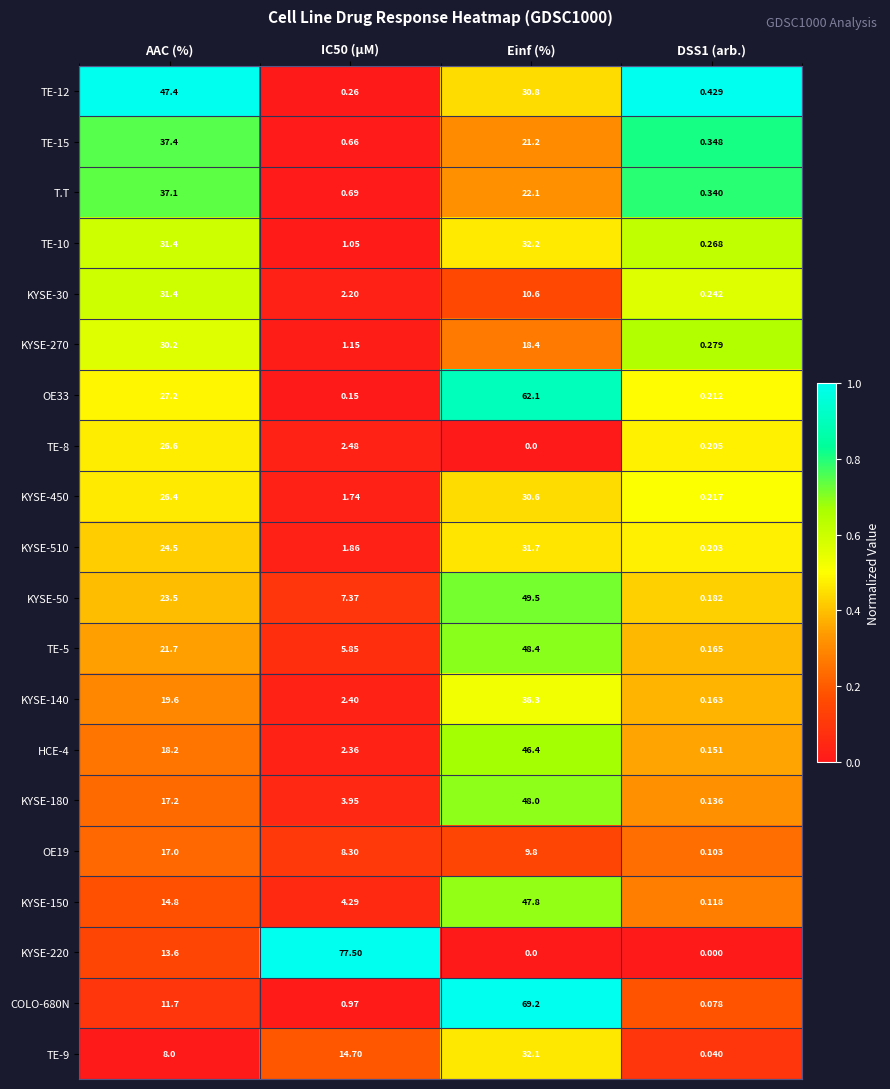

At which label does TE-9 reach its peak?

Einf (%)